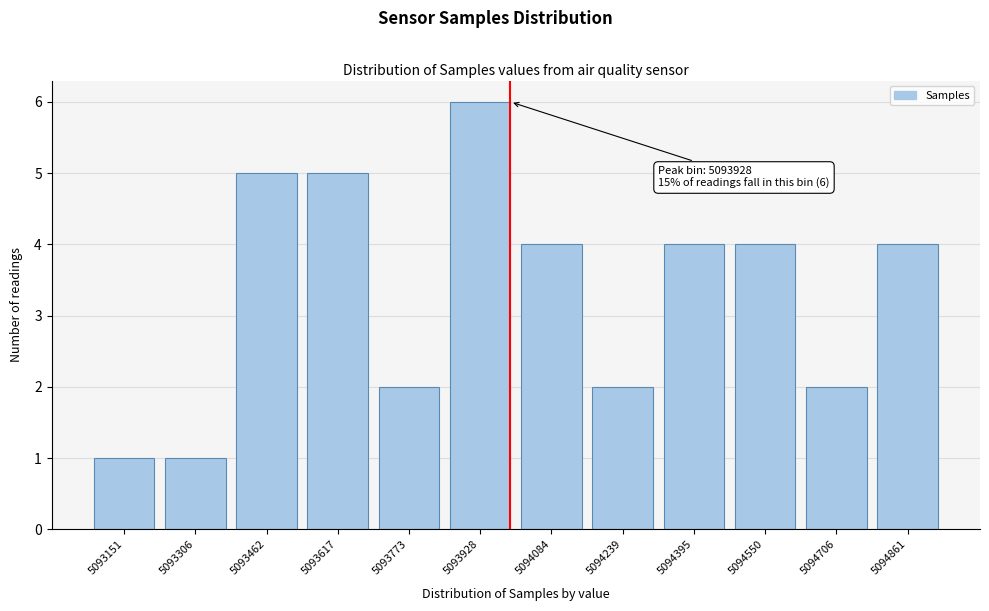

Reading left to right, transcribe all the data shown in this chart.

1	1	5	5	2	6	4	2	4	4	2	4